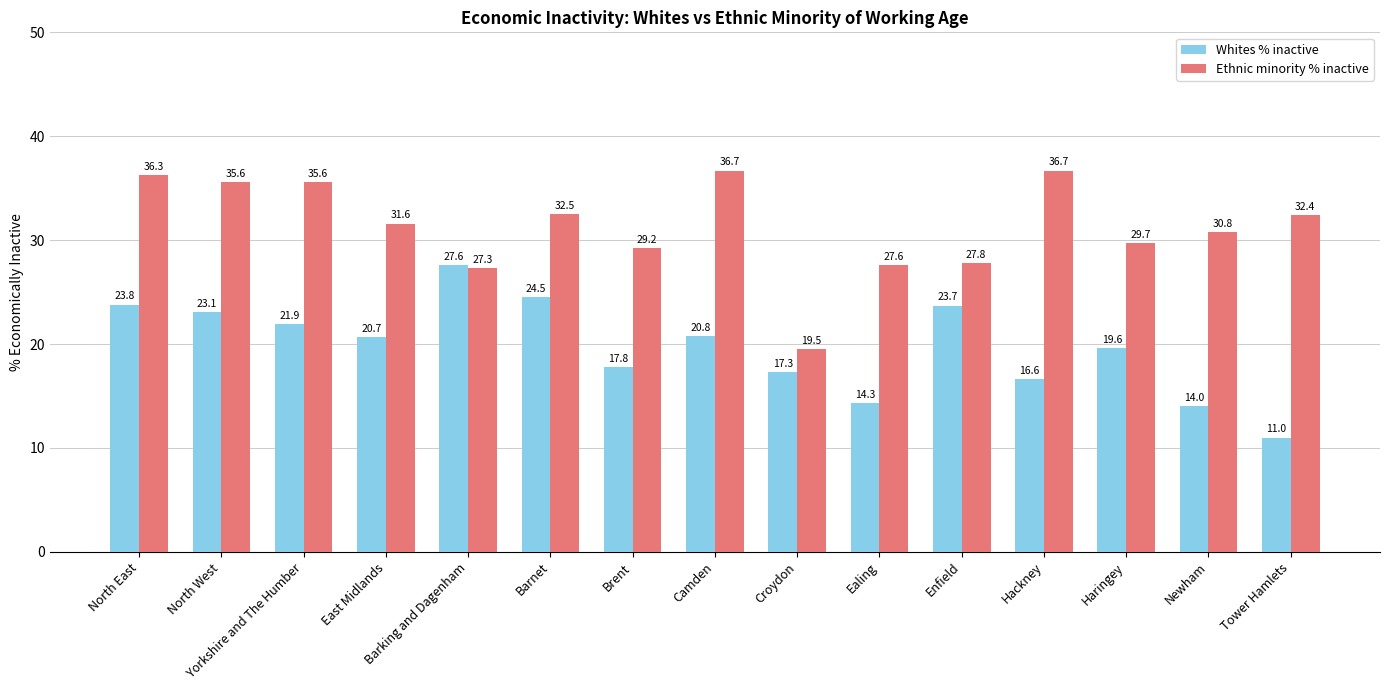

Which series changed the most between Brent and Enfield?

Whites % inactive